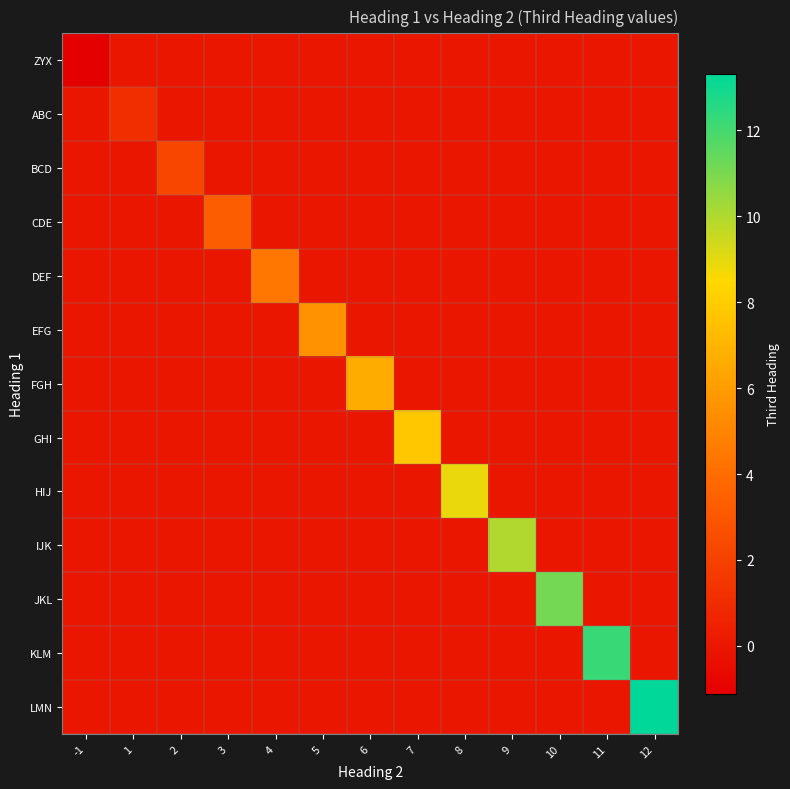

At 9, list the series in order from smallest to largest.

ZYX, ABC, BCD, CDE, DEF, EFG, FGH, GHI, HIJ, JKL, KLM, LMN, IJK